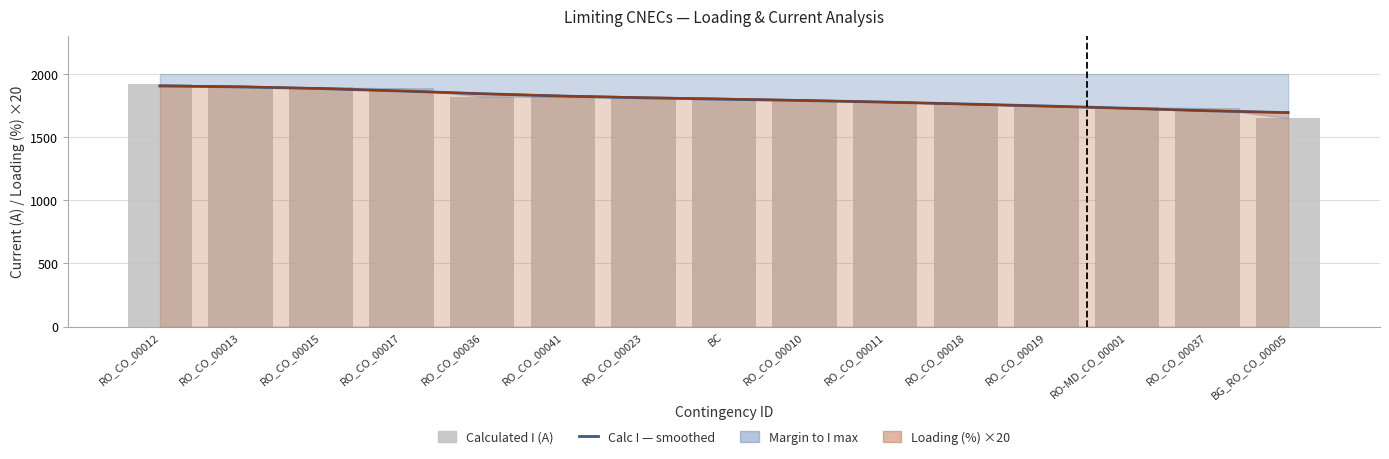

Where does the Calculated I (A) series first go above 1797?

RO_CO_00012